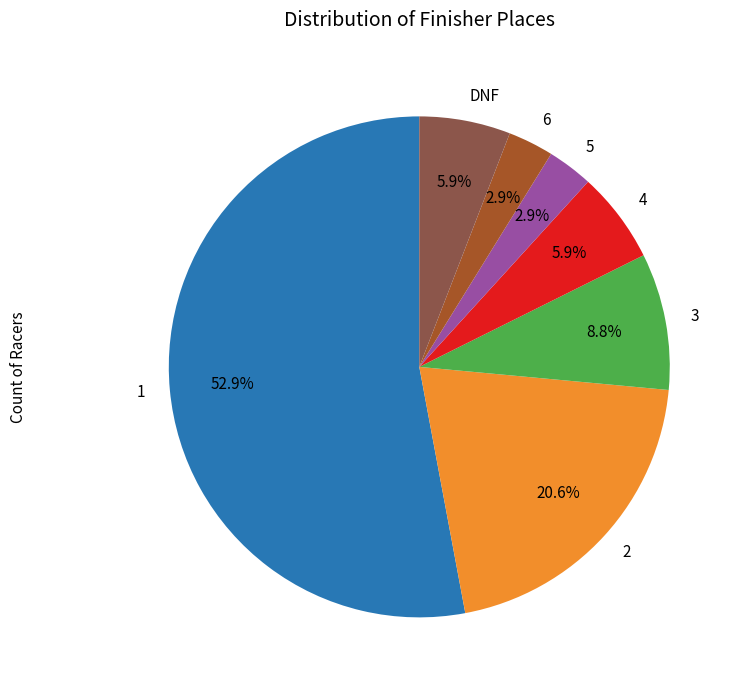

Count the number of slices in the pie.

7